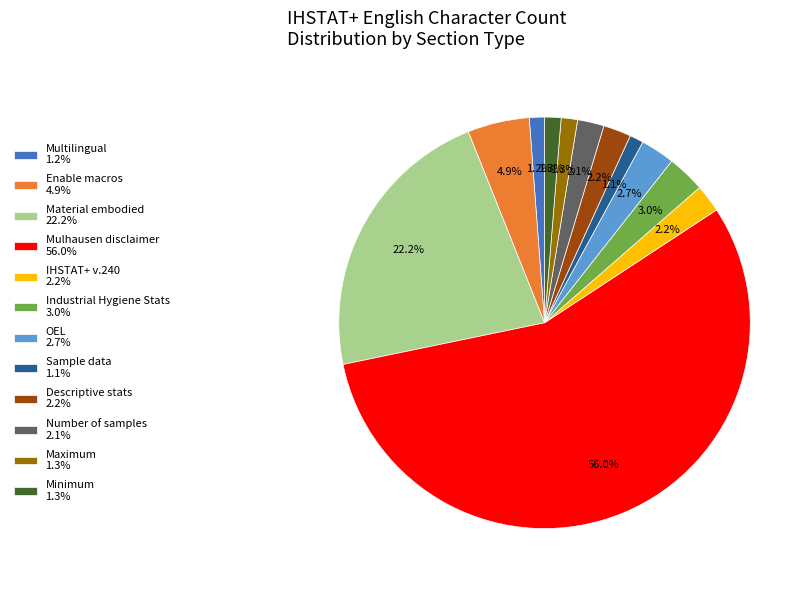

How much of the chart is everything except Industrial Hygiene Stats 3.0%?

97.0%